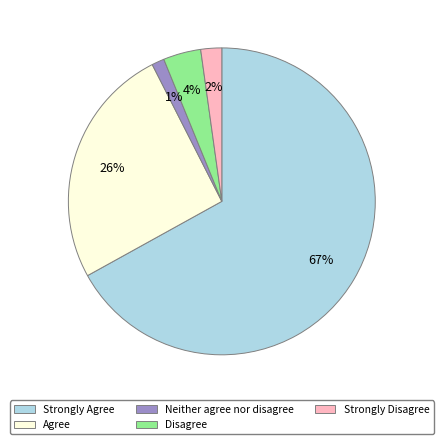

True or false: Disagree accounts for 17% of the total.

False